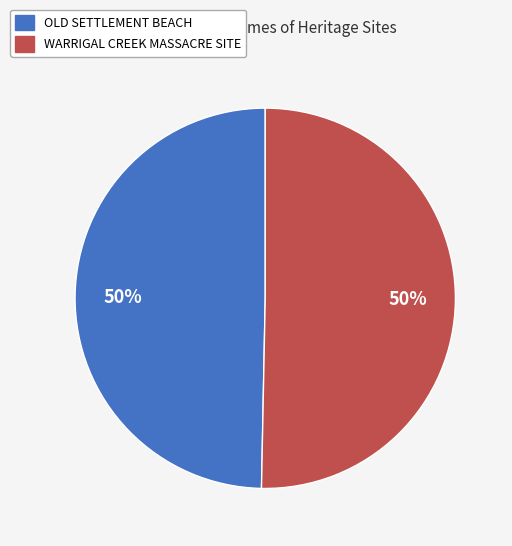

Is the sum of WARRIGAL CREEK MASSACRE SITE and OLD SETTLEMENT BEACH greater than half?

Yes